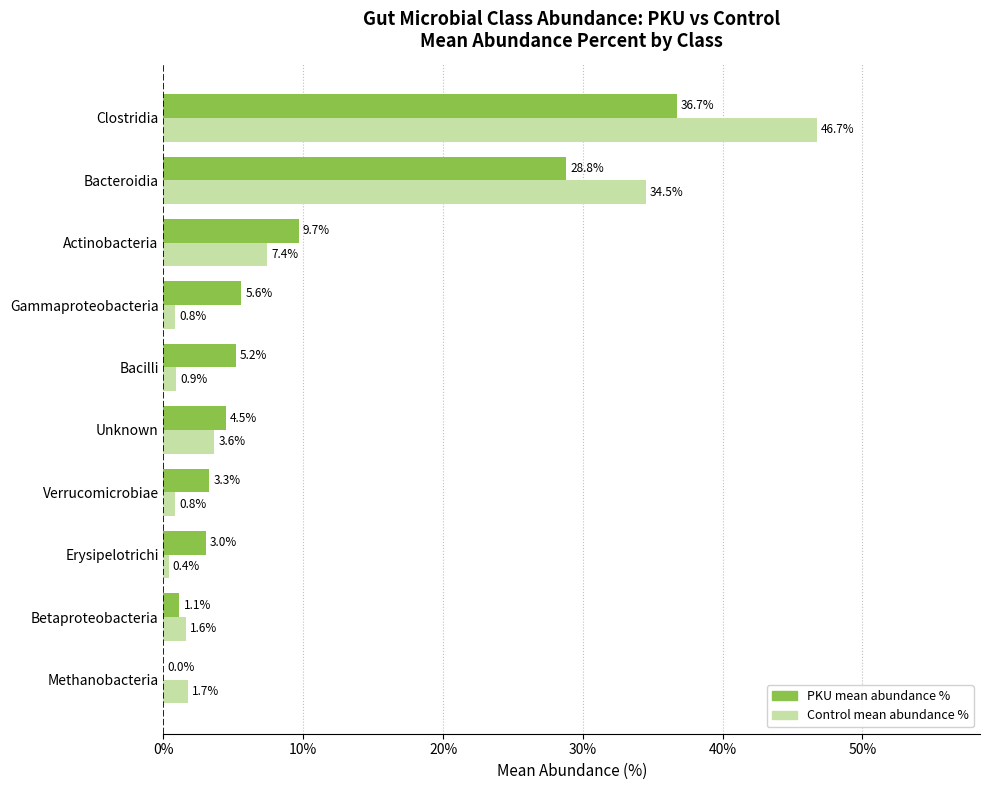

Between Verrucomicrobiae and Actinobacteria, which series saw the biggest shift?

Control mean abundance %